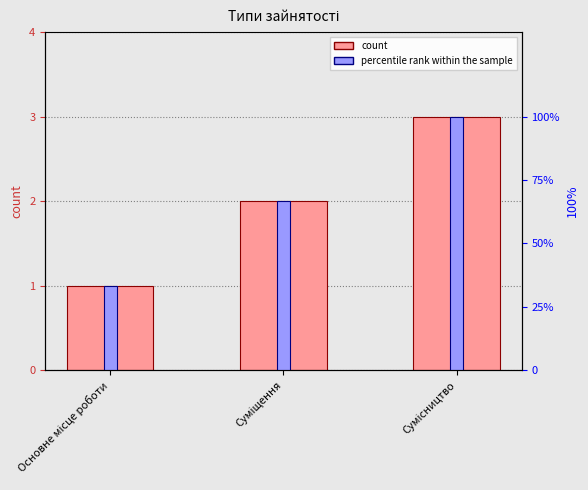

What is the average value of the Ідентифікатор series?

2.0